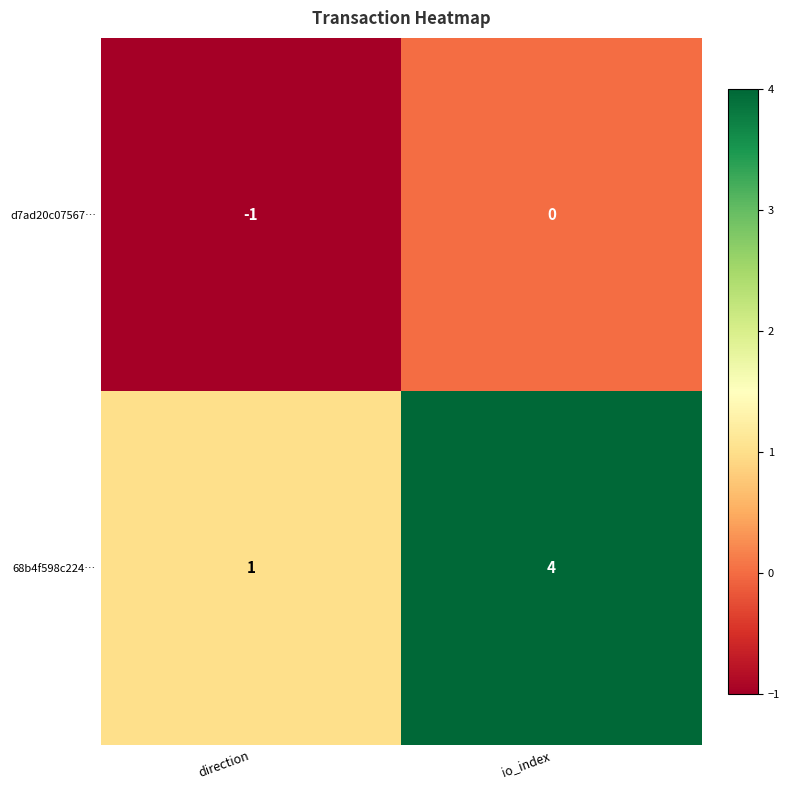

Reading left to right, transcribe all the data shown in this chart.

d7ad20c07567…: direction=-1	io_index=0
68b4f598c224…: direction=1	io_index=4